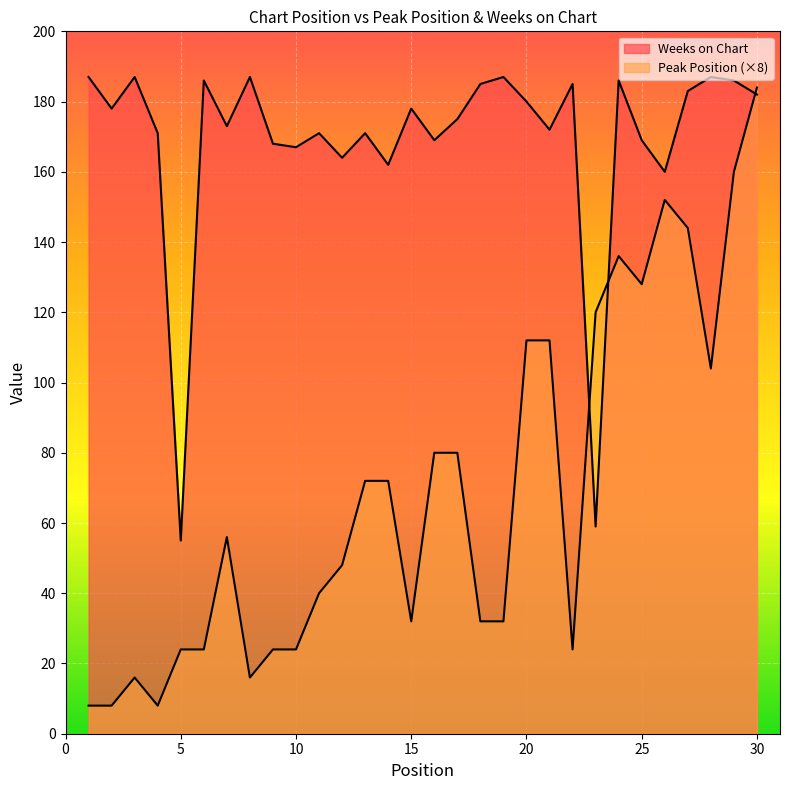

Which series has the widest spread of values?

Peak Position